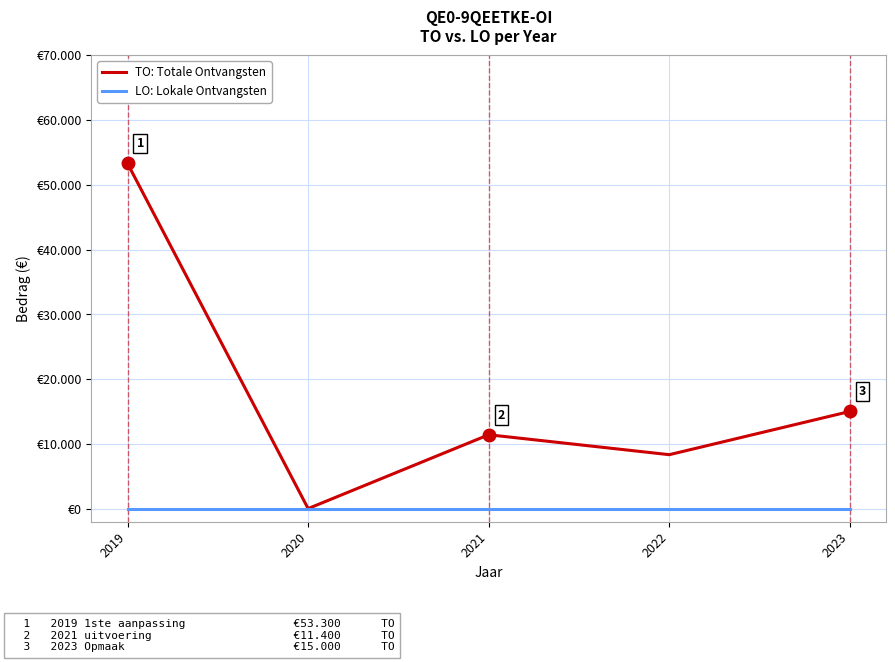

Is this an area chart (filled region under the line)?

No